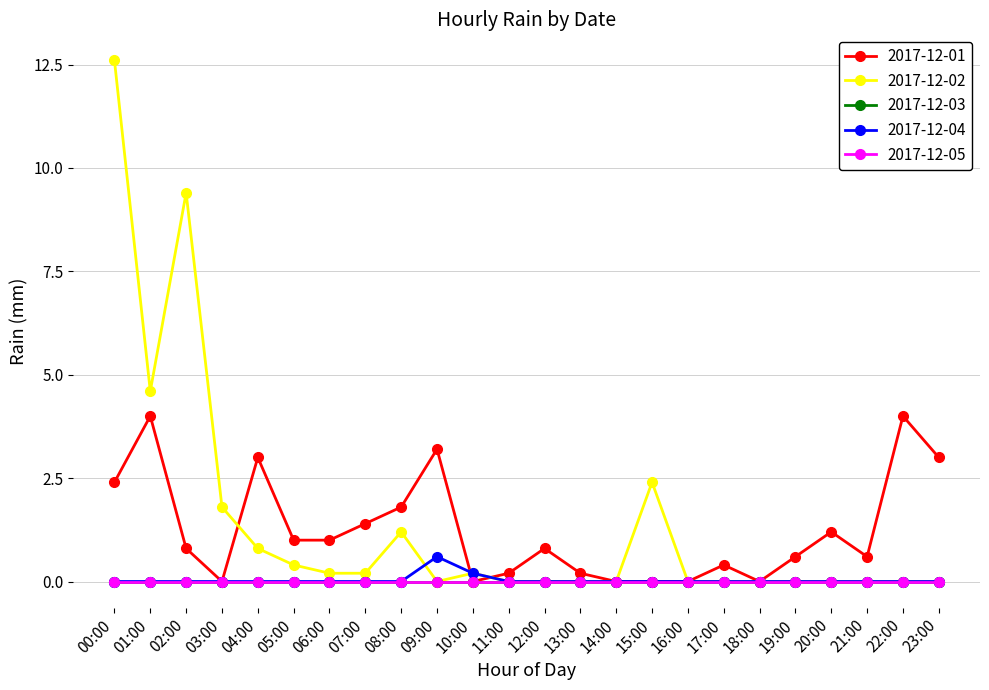

Where do 2017-12-02 and 2017-12-04 first cross each other?

08:00 and 09:00